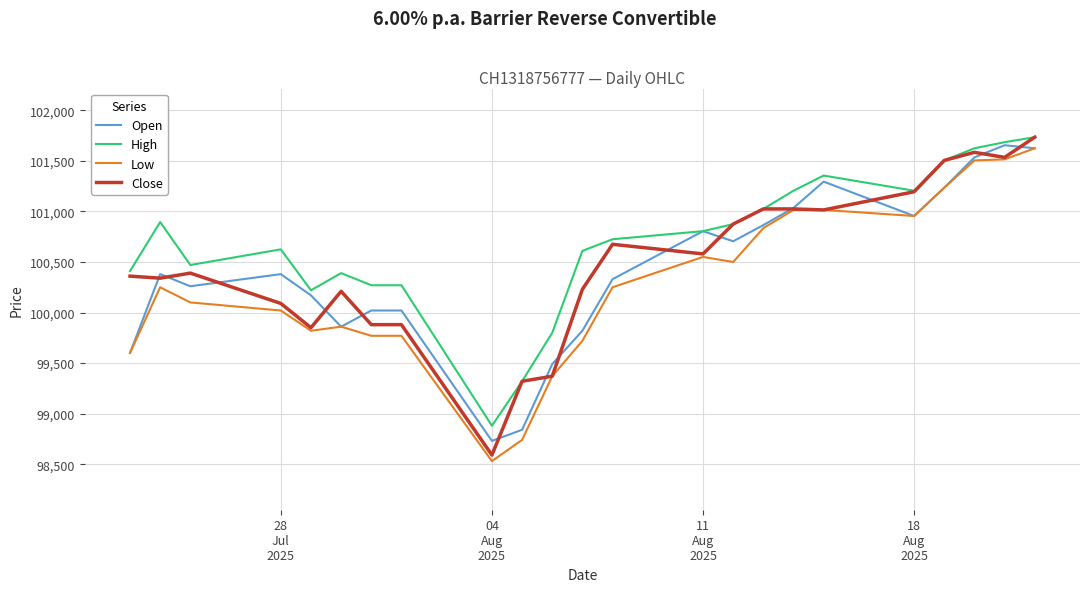

True or false: Low and High cross at least once.

False